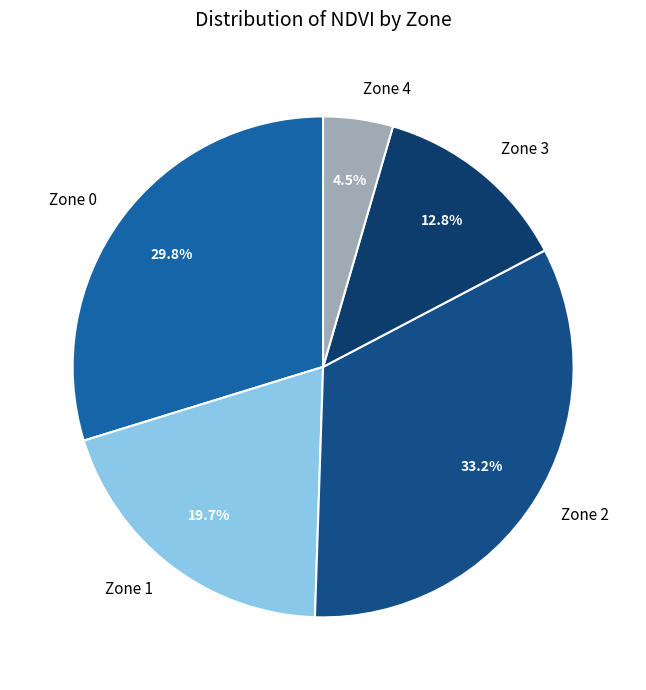

To the nearest percent, what percentage of the pie is Zone 1?

20%